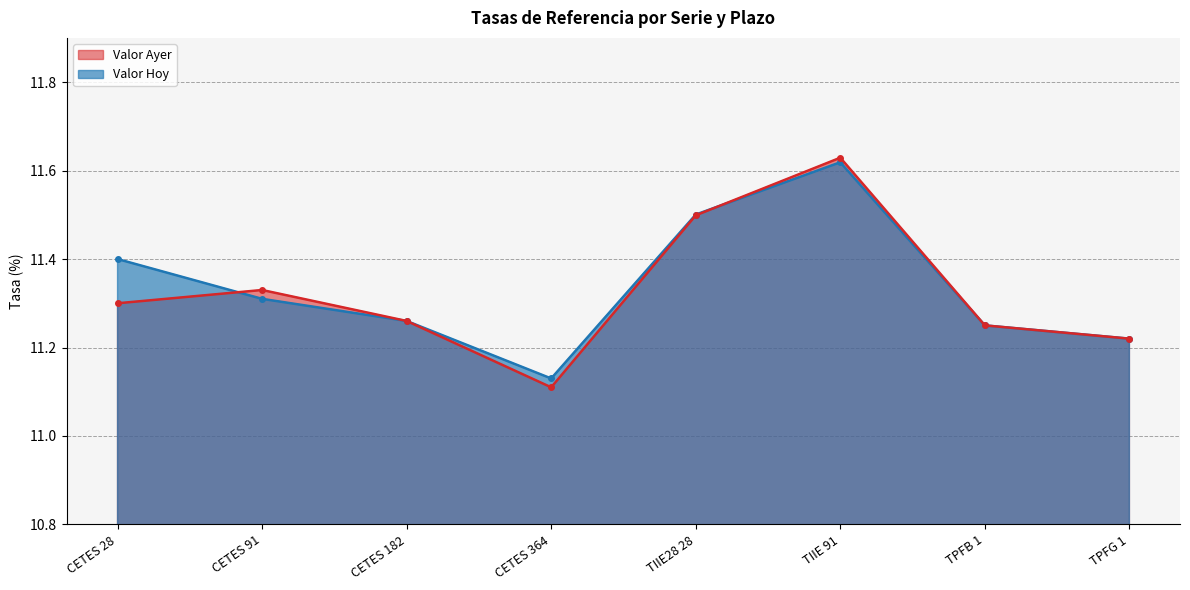

Rank the series at TPFG 1 from lowest to highest value.

Valor Hoy, Valor Ayer